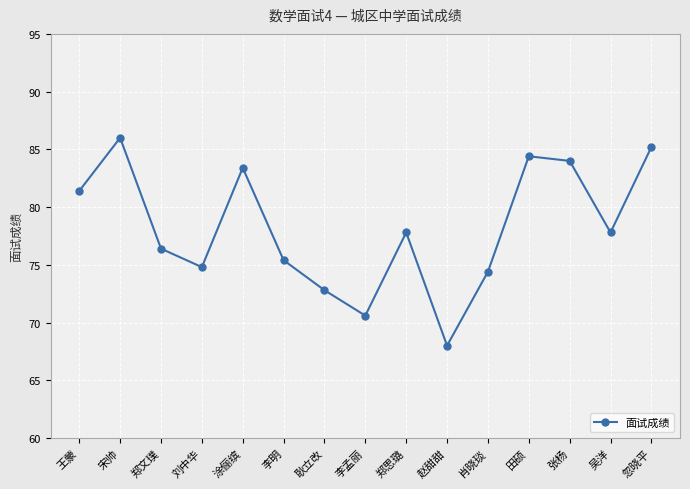

What is the maximum value shown in the chart?

86.0